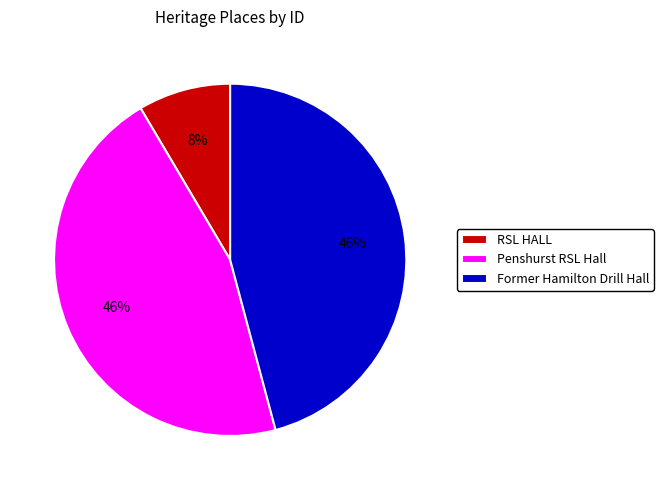

Which has a higher value, Penshurst RSL Hall or RSL HALL?

Penshurst RSL Hall